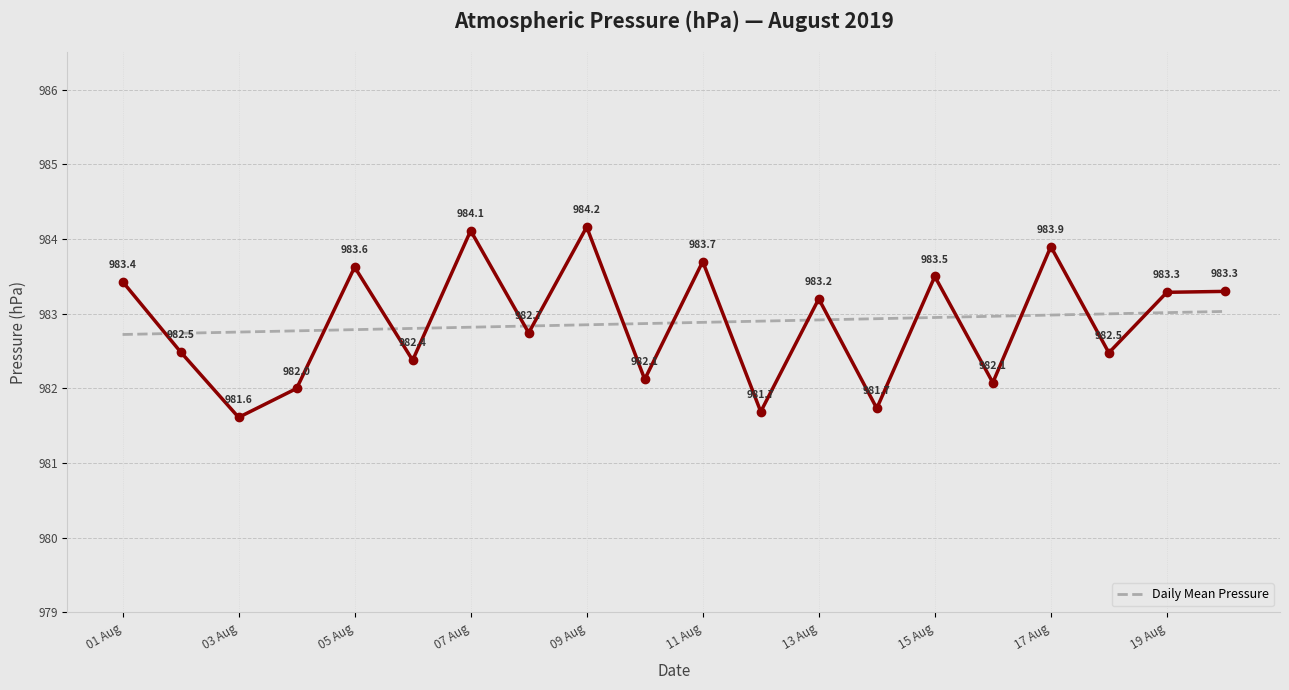

What is the ratio of the value at 07 Aug to the value at 01 Aug?

1.0